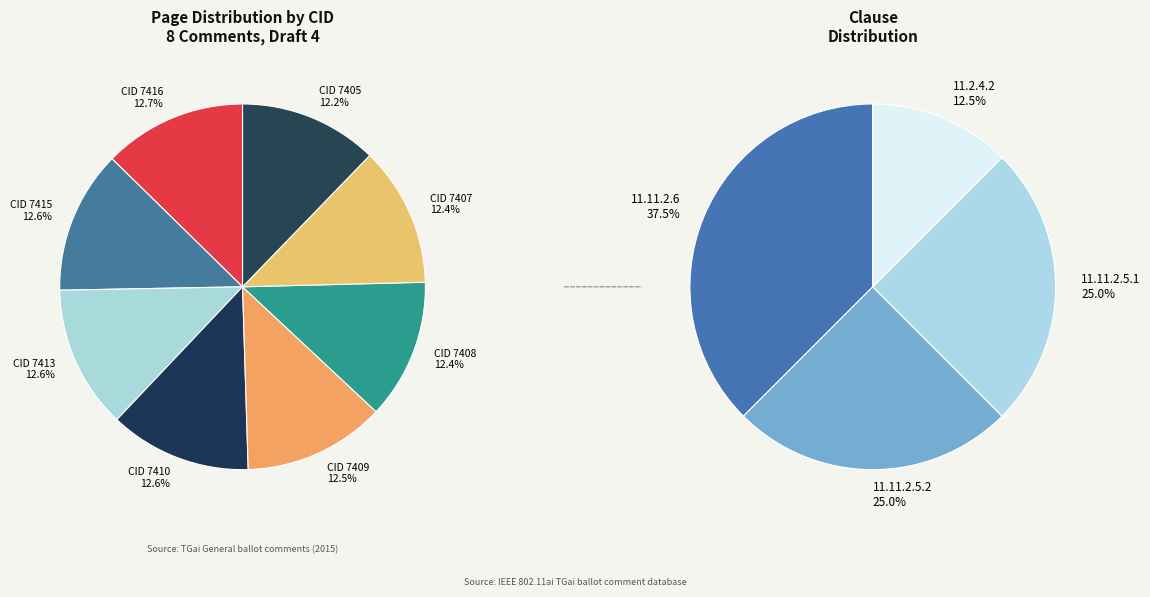

The 7407 slice represents 26% of the pie. True or false?

False